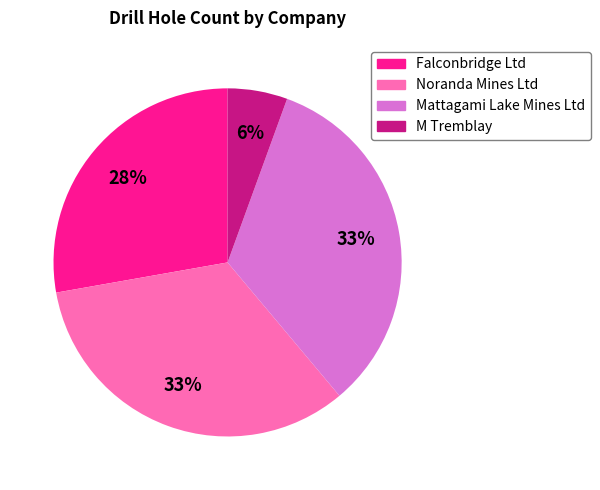

Is there any slice that represents more than half of the pie?

No